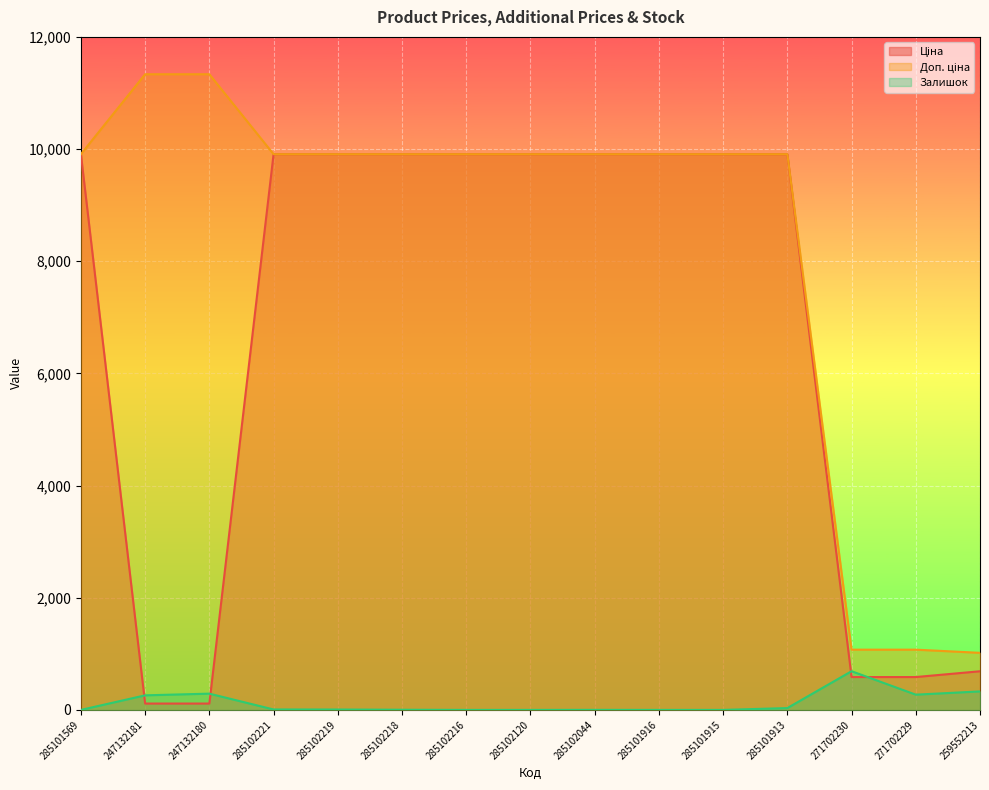

What is the difference between the maximum and second lowest values in the Залишок series?

690.0